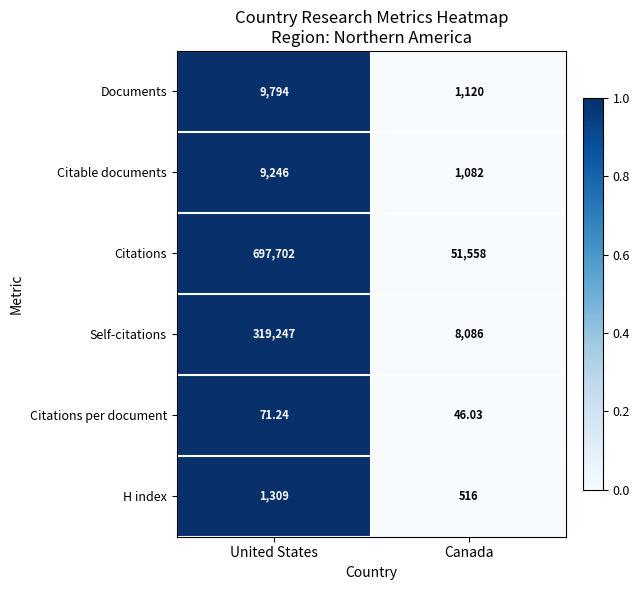

Which series has the widest spread of values?

Citations